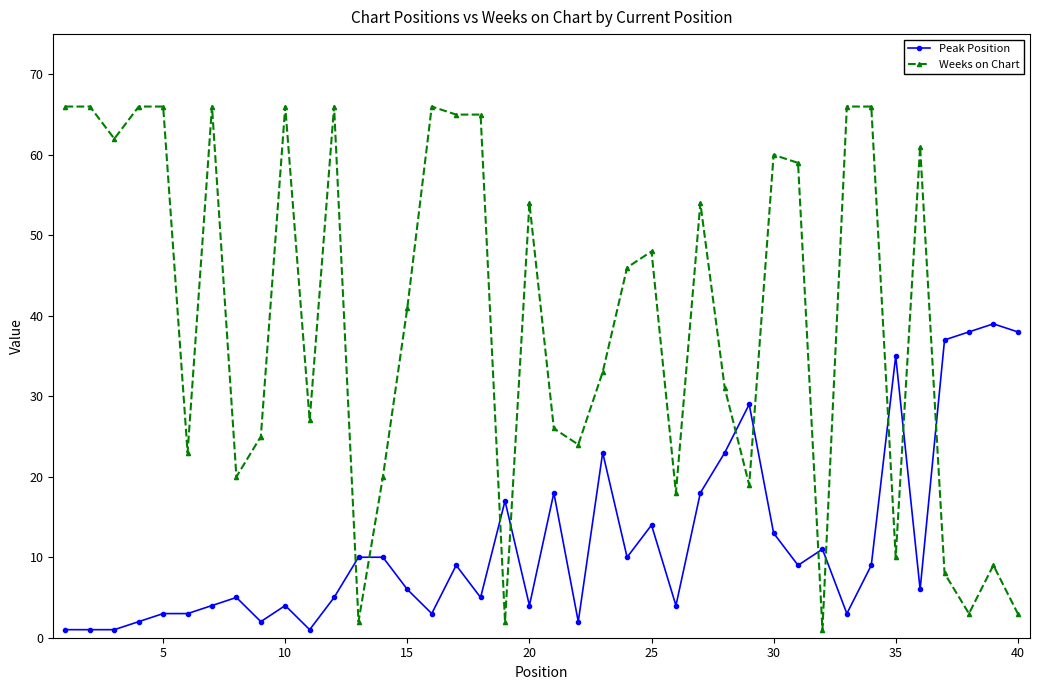

Which series has the largest total across all categories?

Weeks on Chart